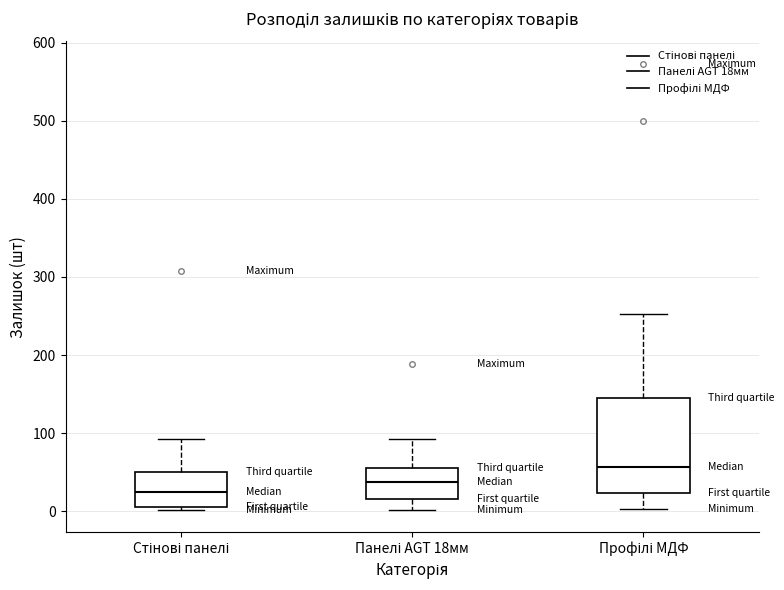

Which box's median line is the lowest?

Стінові панелі